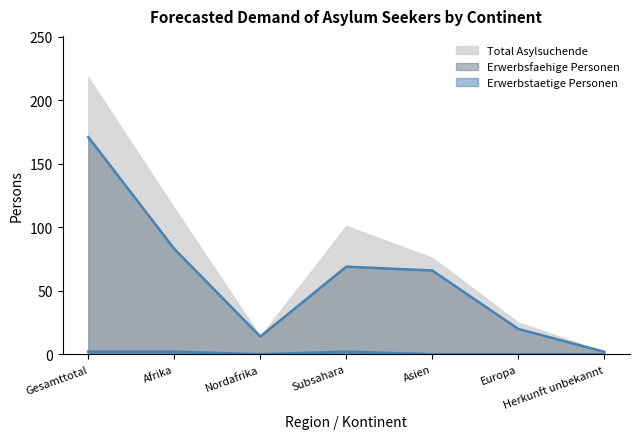

What is the minimum value for Total Asylsuchende?

2